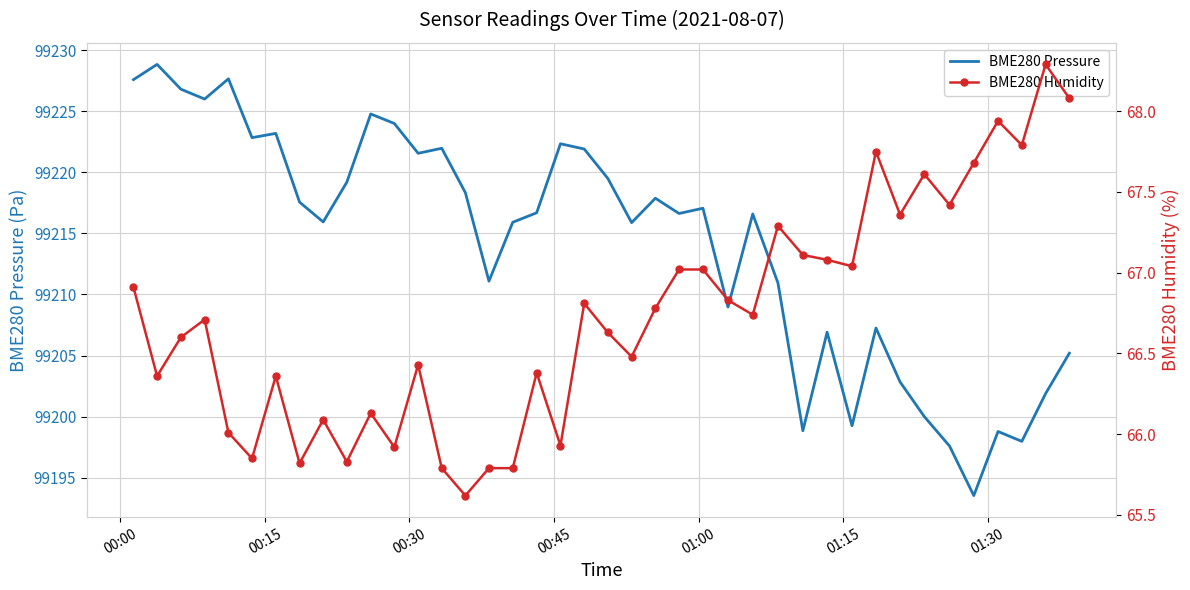

True or false: BME280 Humidity and BME280 Pressure cross at least once.

False